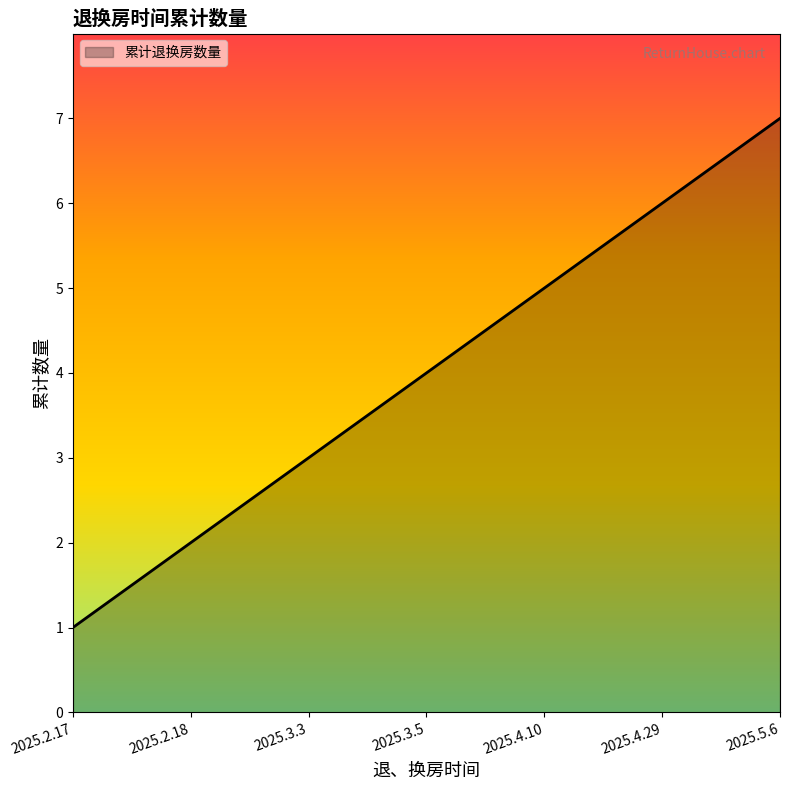

List the labels in order of value, largest first.

2025.5.6, 2025.4.29, 2025.4.10, 2025.3.5, 2025.3.3, 2025.2.18, 2025.2.17